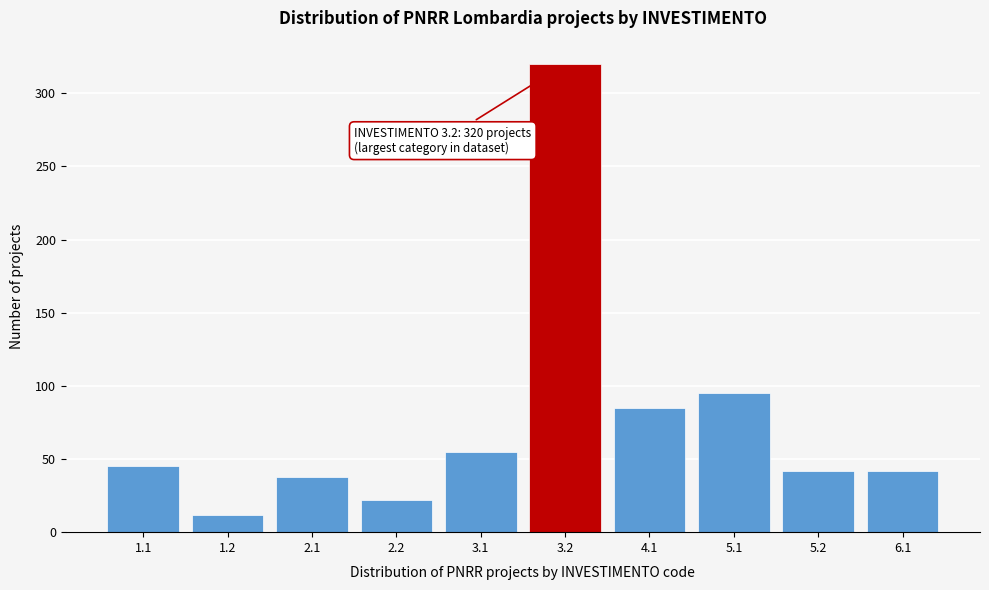

Reading left to right, extract all data points from this chart.

45	12	38	22	55	320	85	95	42	42